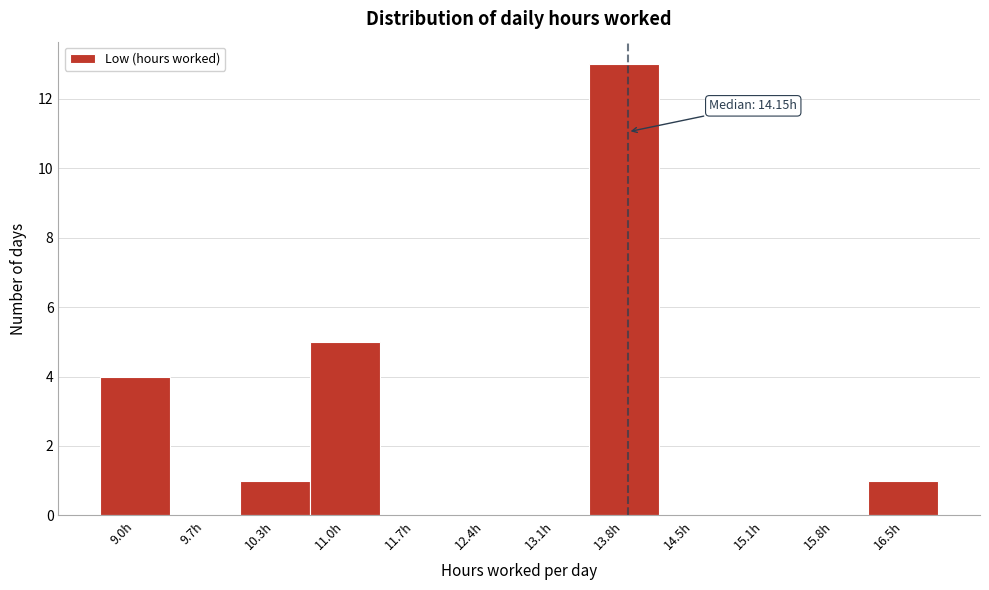

Reading left to right, list all the values displayed in this chart.

9.0h=4	9.7h=0	10.3h=1	11.0h=5	11.7h=0	12.4h=0	13.1h=0	13.8h=13	14.5h=0	15.1h=0	15.8h=0	16.5h=1